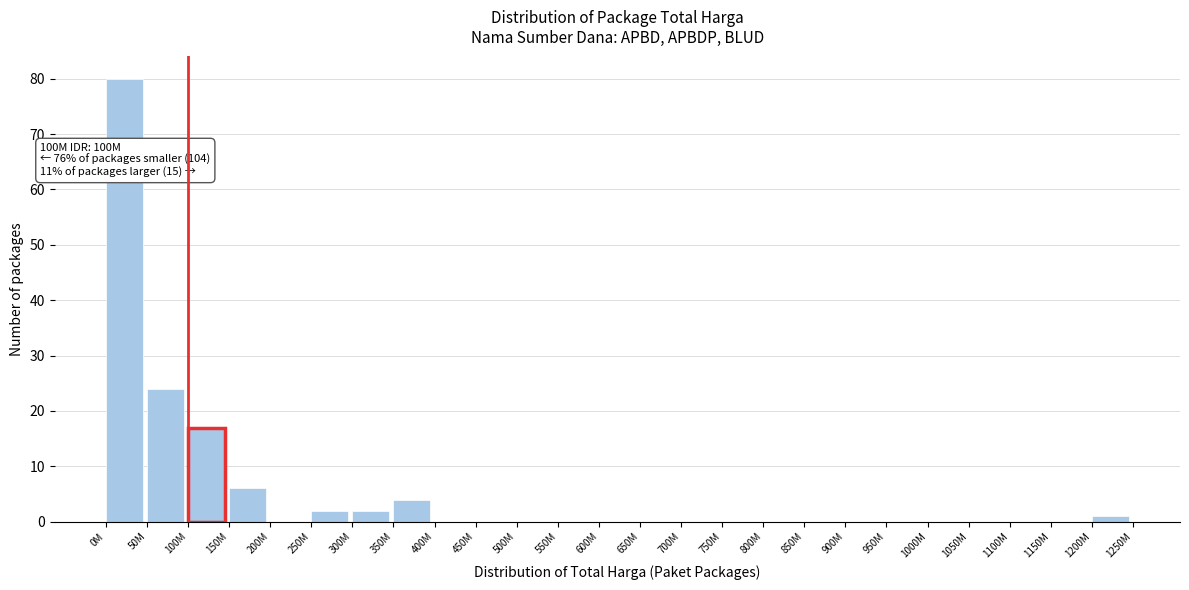

Reading right to left, list all the values displayed in this chart.

1200M=1	1150M=0	1100M=0	1050M=0	1000M=0	950M=0	900M=0	850M=0	800M=0	750M=0	700M=0	650M=0	600M=0	550M=0	500M=0	450M=0	400M=0	350M=4	300M=2	250M=2	200M=0	150M=6	100M=17	50M=24	0M=80